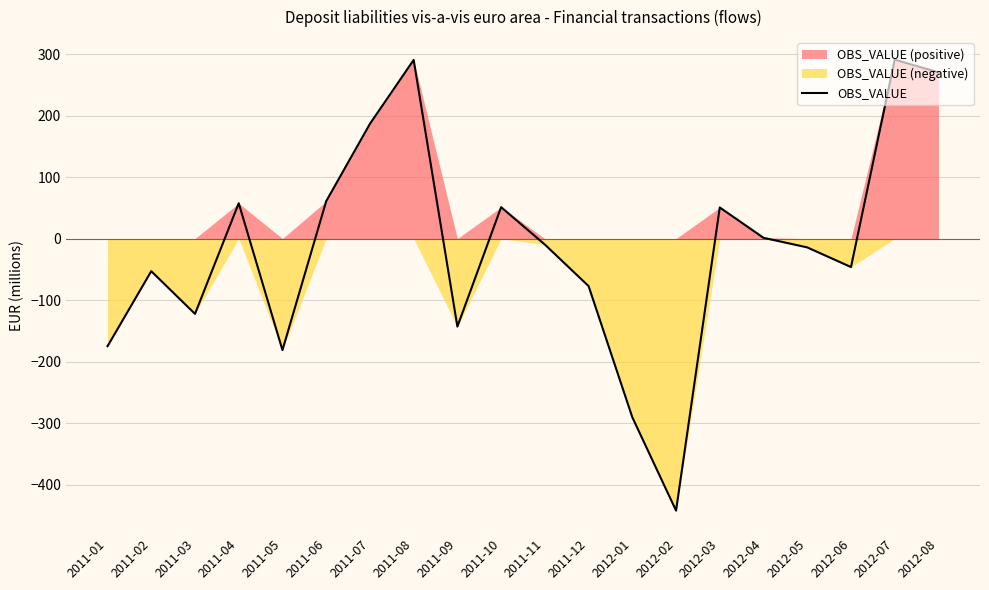

Where does the data first go above -9?

2011-04